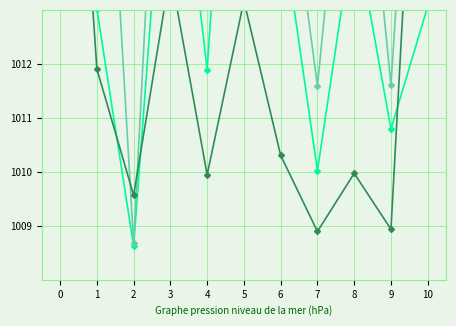

Which label corresponds to the smallest value in the chart?

2